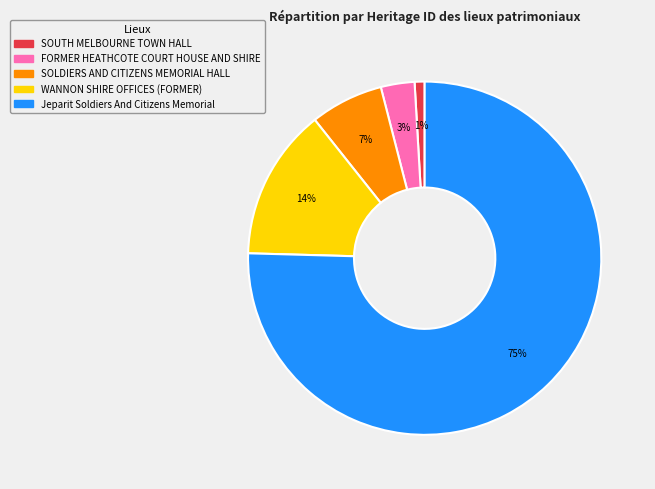

Is it true that Jeparit Soldiers And Citizens Memorial is 63% of the pie?

False